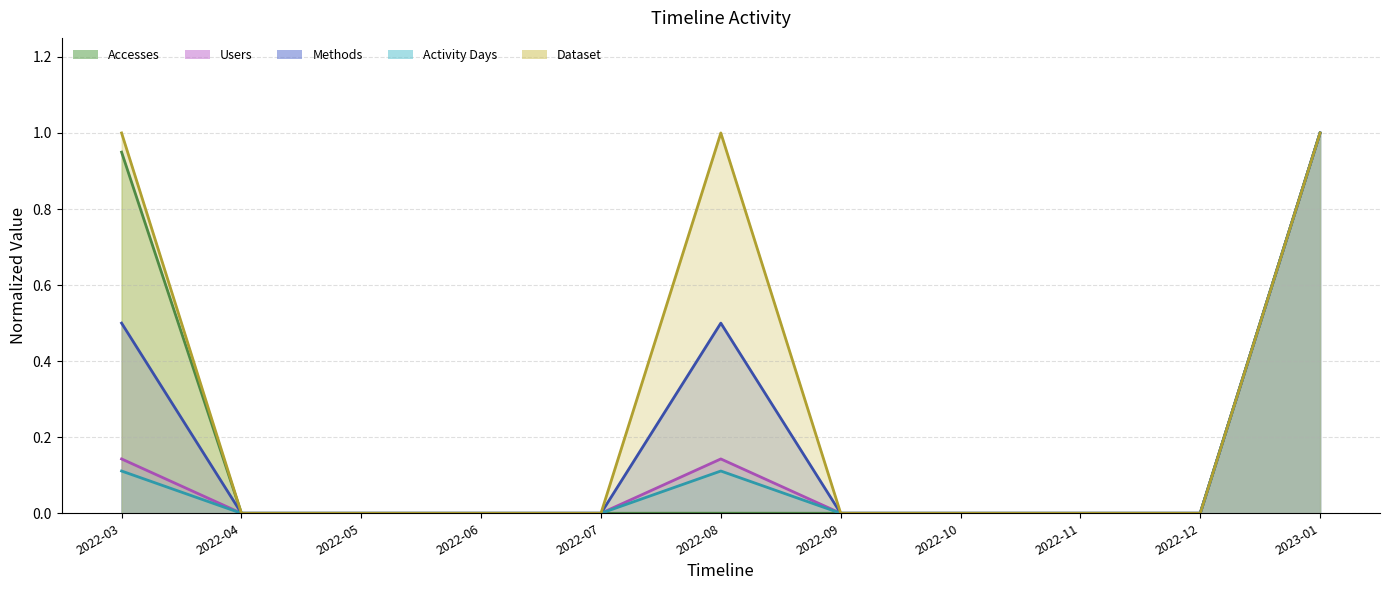

True or false: Users and Accesses intersect in this chart.

False